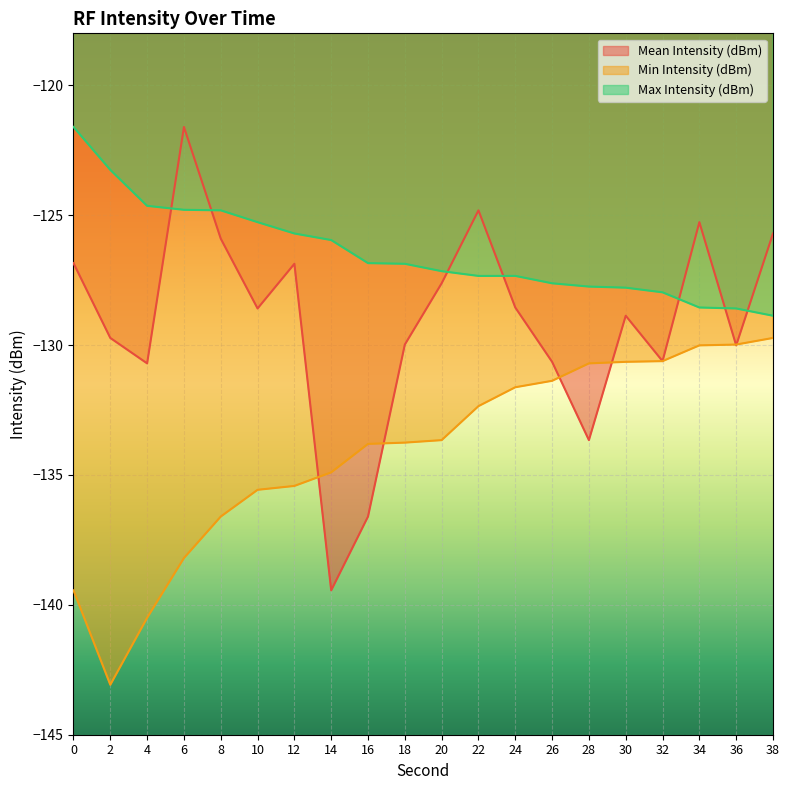

How many values in the Min Intensity (dBm) series are below -133?

11